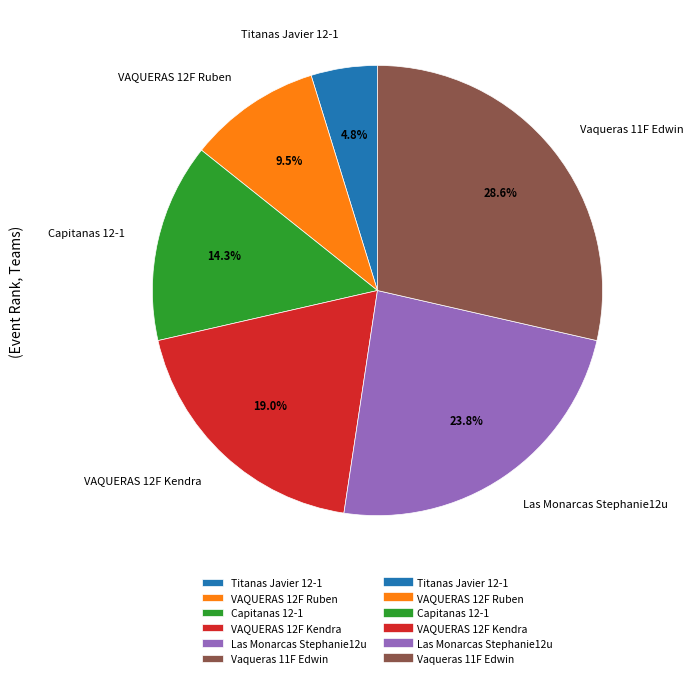

Is it true that VAQUERAS 12F Kendra is 19% of the pie?

True